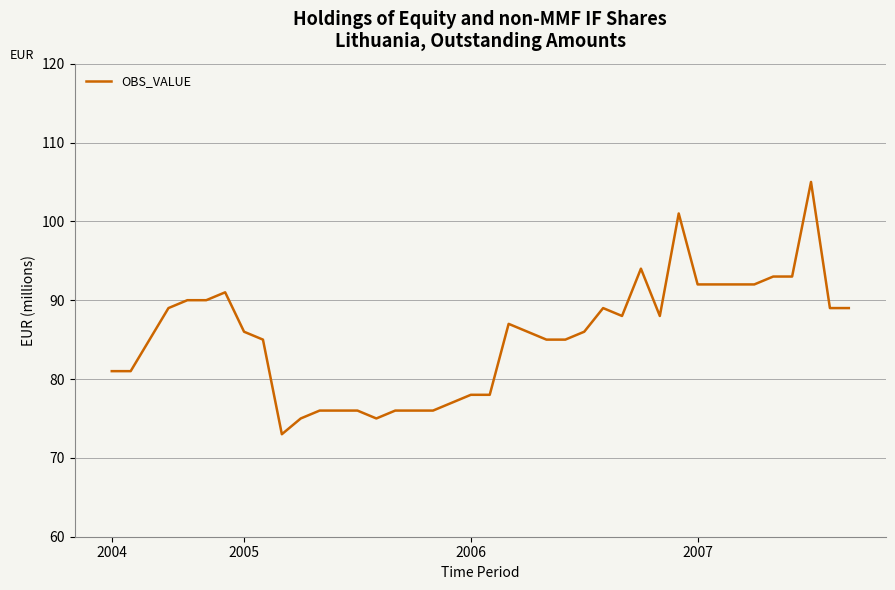

What is the smallest value displayed?

73